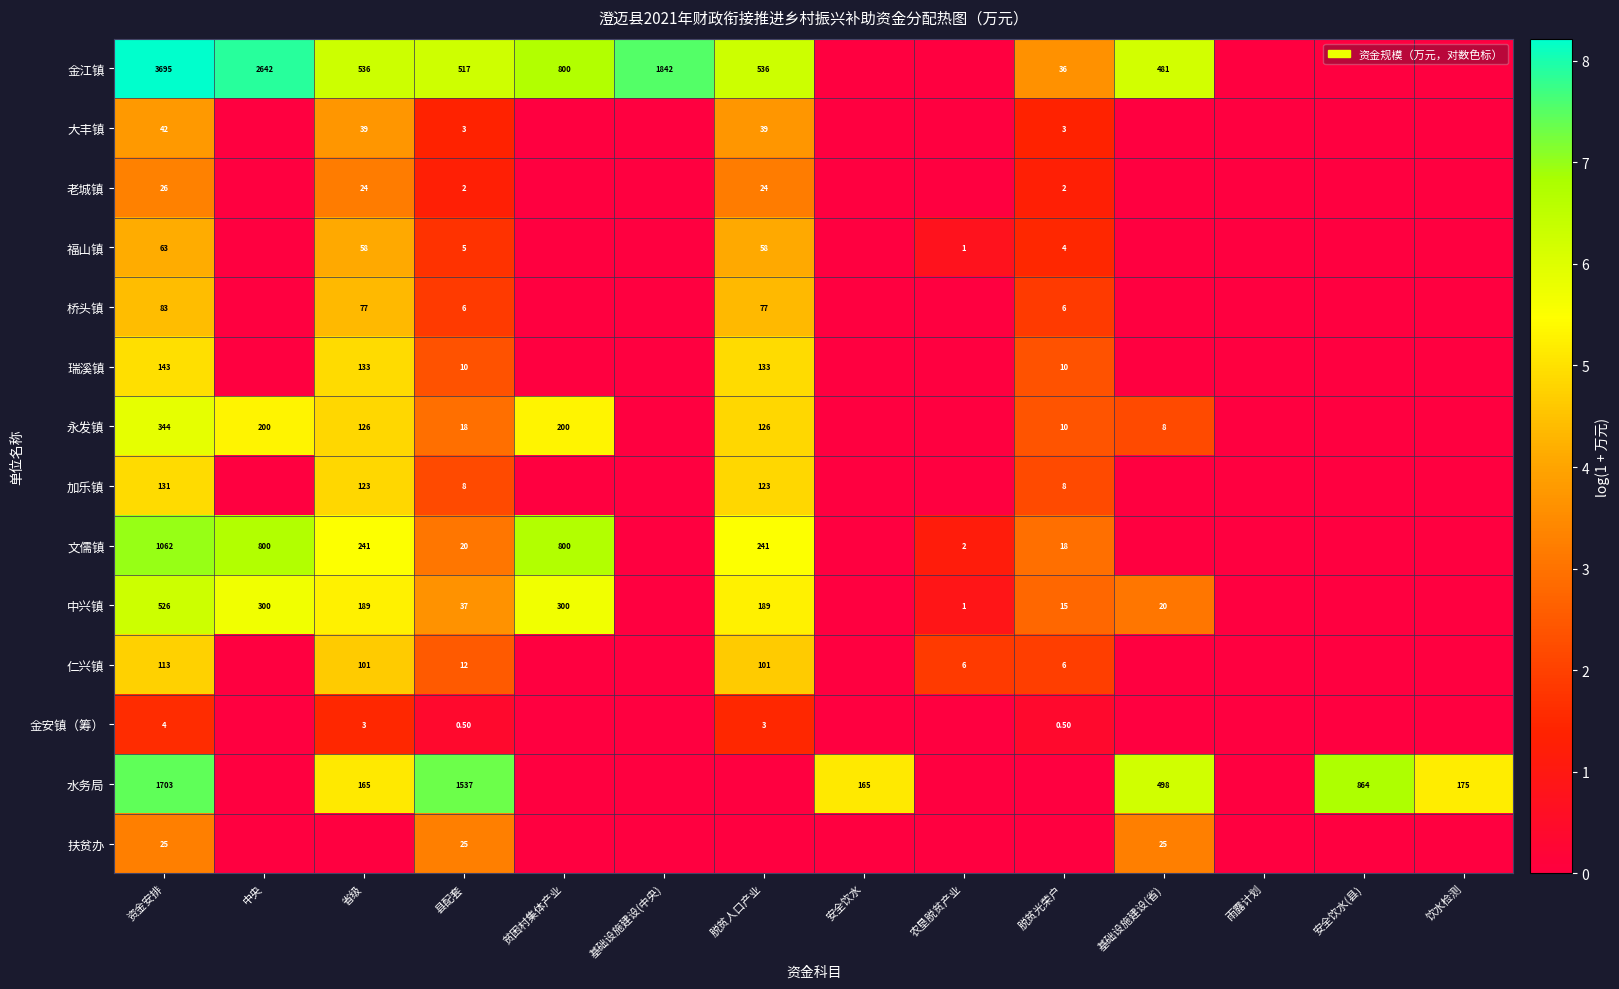

Which category has the lowest value across all series?

安全饮水